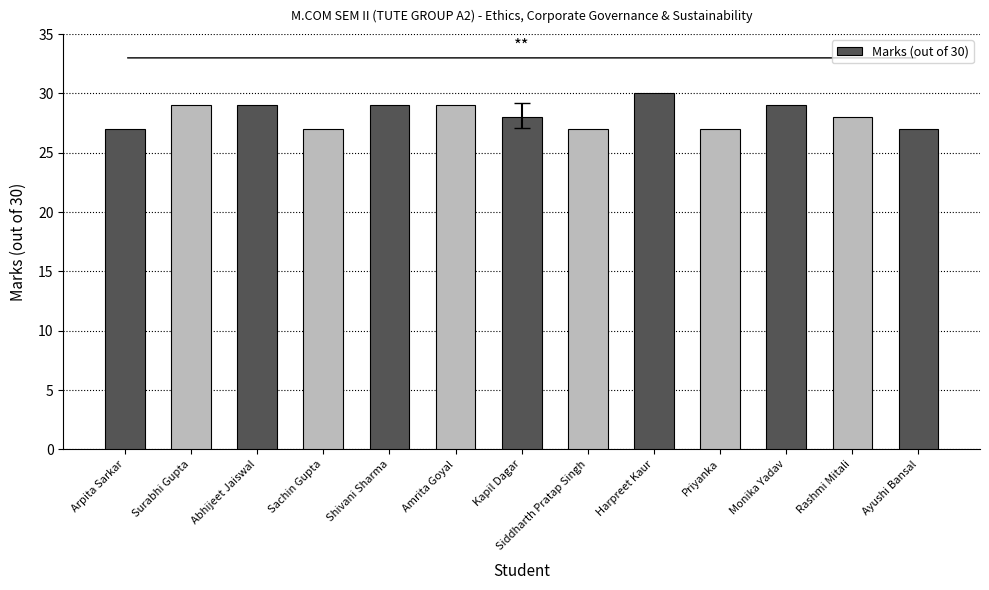

Reading left to right, extract all data points from this chart.

27	29	29	27	29	29	28	27	30	27	29	28	27